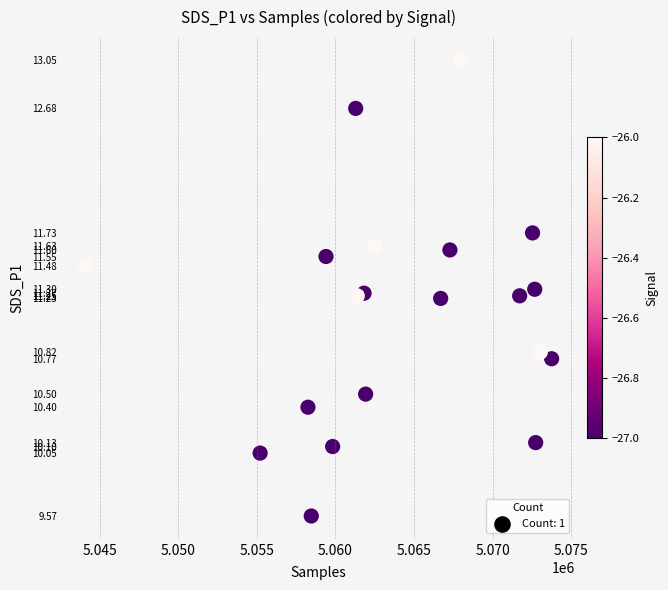

What Y value in the scatter plot is closest to 11?

10.8